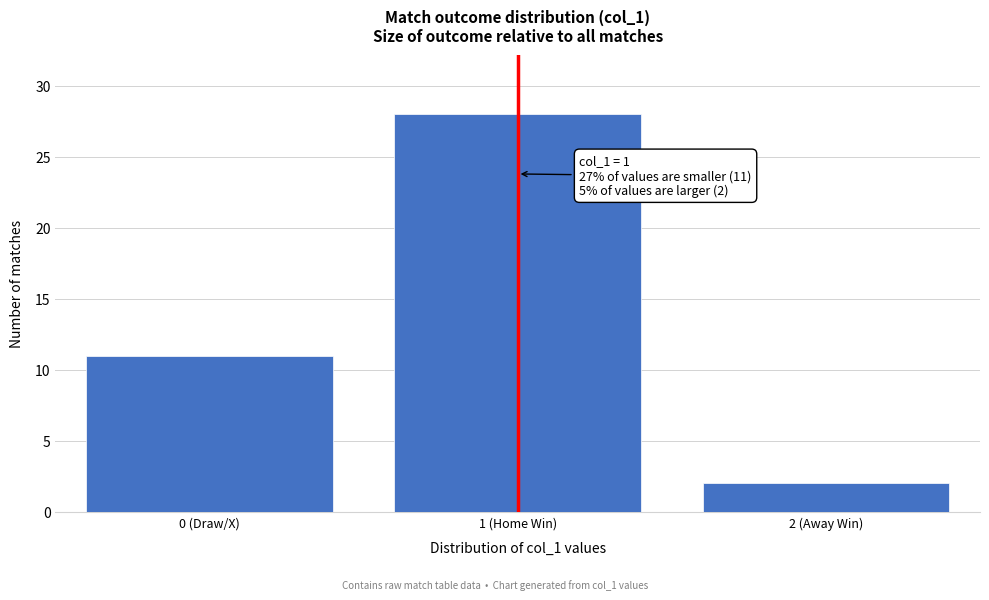

Reading left to right, list all the values displayed in this chart.

11	28	2